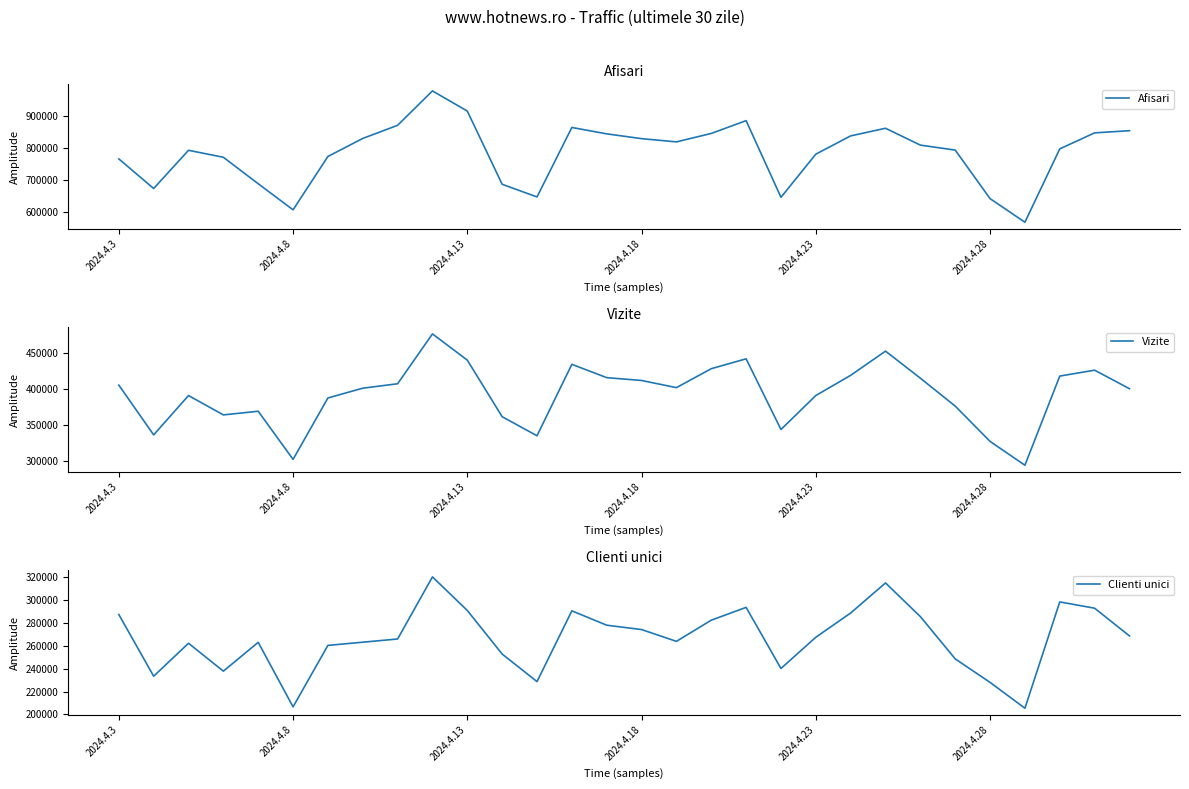

Rank the series by their average value, from highest to lowest.

Afisari, Vizite, Clienti unici